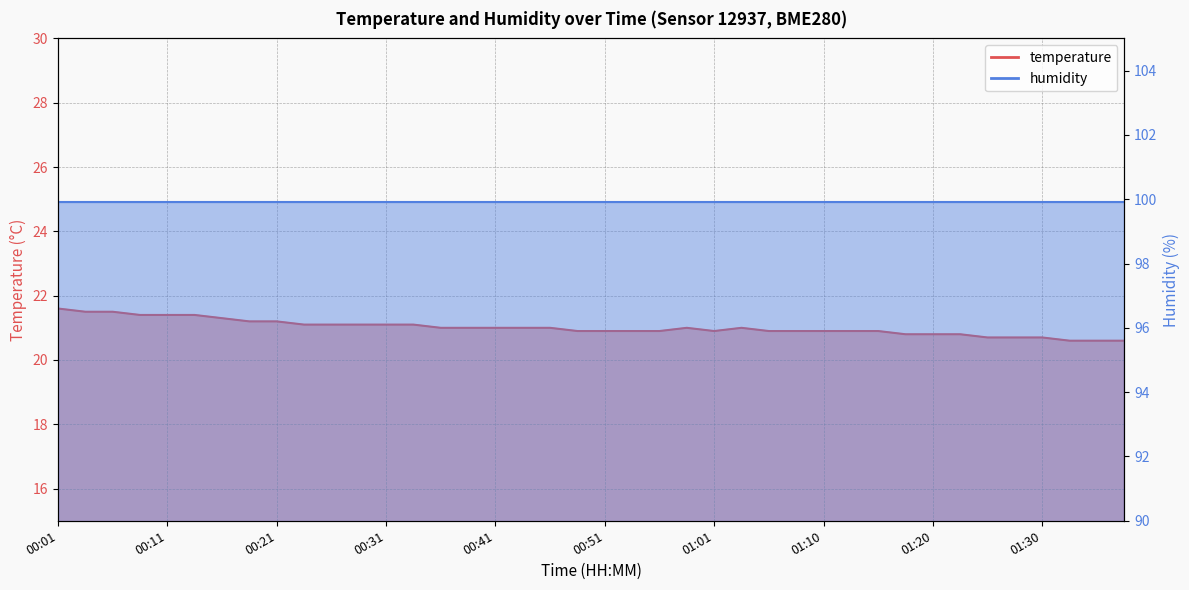

What is the difference between the values at 00:41 and 00:01?

0.6